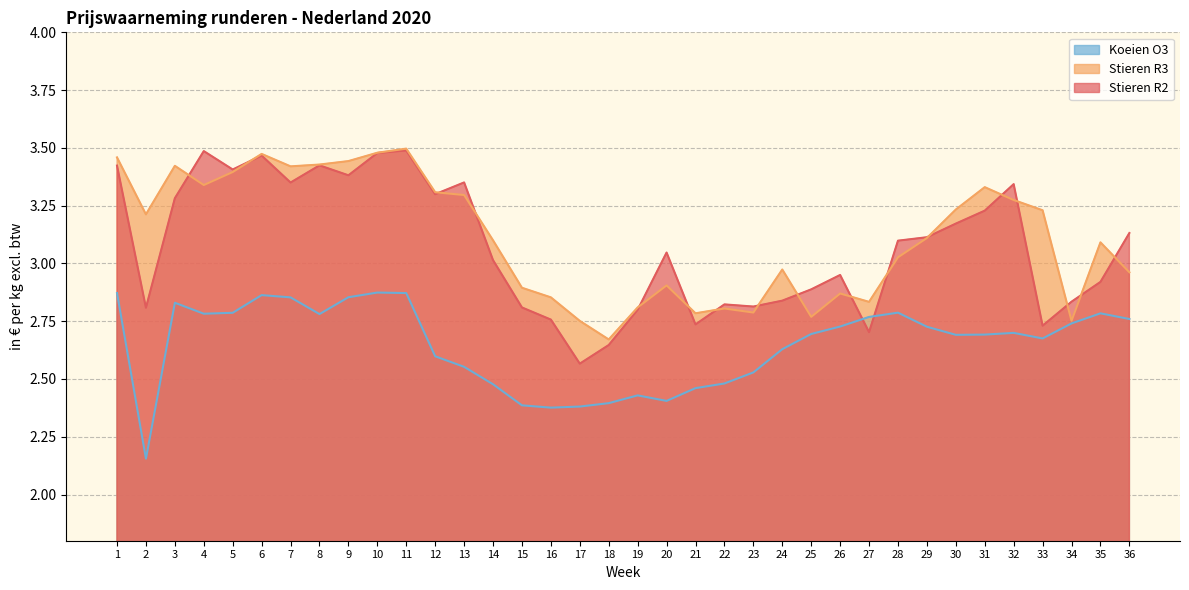

Reading right to left, extract all data points from this chart.

Stieren R2: 3.1	2.9	2.8	2.7	3.3	3.2	3.2	3.1	3.1	2.7	3.0	2.9	2.8	2.8	2.8	2.7	3.0	2.8	2.6	2.6	2.8	2.8	3.0	3.4	3.3	3.5	3.5	3.4	3.4	3.4	3.5	3.4	3.5	3.3	2.8	3.4
Stieren R3: 3.0	3.1	2.8	3.2	3.3	3.3	3.2	3.1	3.0	2.8	2.9	2.8	3.0	2.8	2.8	2.8	2.9	2.8	2.7	2.8	2.9	2.9	3.1	3.3	3.3	3.5	3.5	3.4	3.4	3.4	3.5	3.4	3.3	3.4	3.2	3.5
Koeien O3: 2.8	2.8	2.7	2.7	2.7	2.7	2.7	2.7	2.8	2.8	2.7	2.7	2.6	2.5	2.5	2.5	2.4	2.4	2.4	2.4	2.4	2.4	2.5	2.6	2.6	2.9	2.9	2.9	2.8	2.9	2.9	2.8	2.8	2.8	2.2	2.9